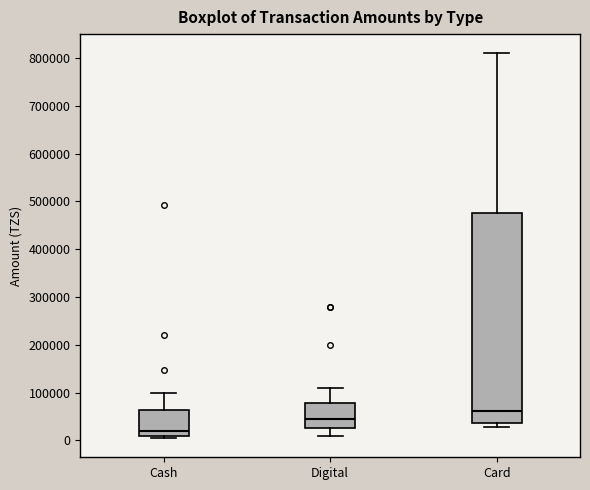

Where does the median line of the box for Cash sit on the y-axis? The values are not printed on the chart, so give them approximately, as read against the axis.

20000